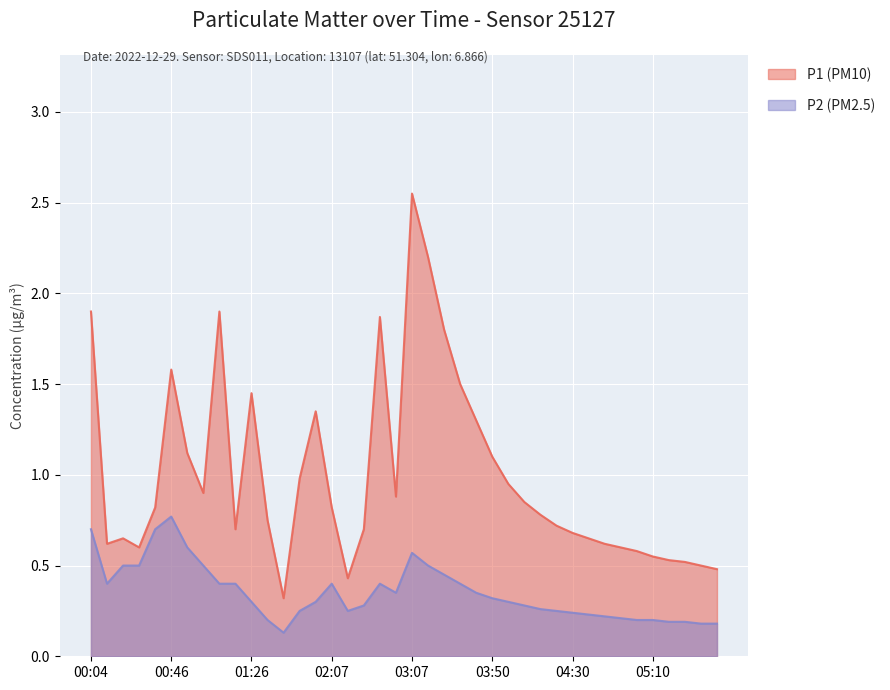

Rank the series by their average value, from highest to lowest.

P1 (PM10), P2 (PM2.5)